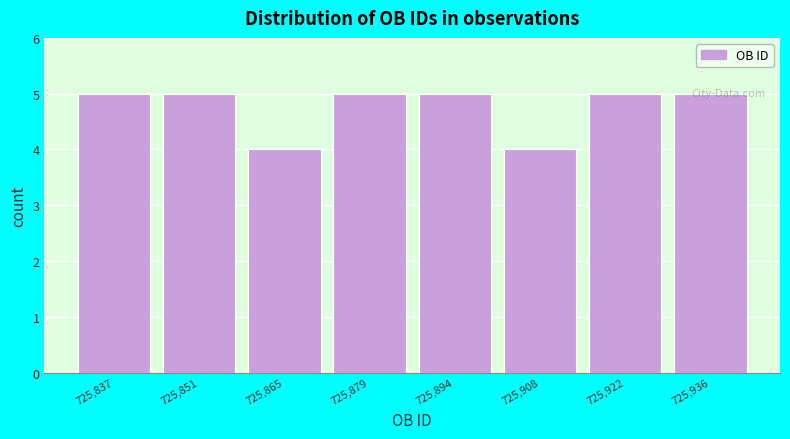

The value at 725,879 is 7. True or false?

False